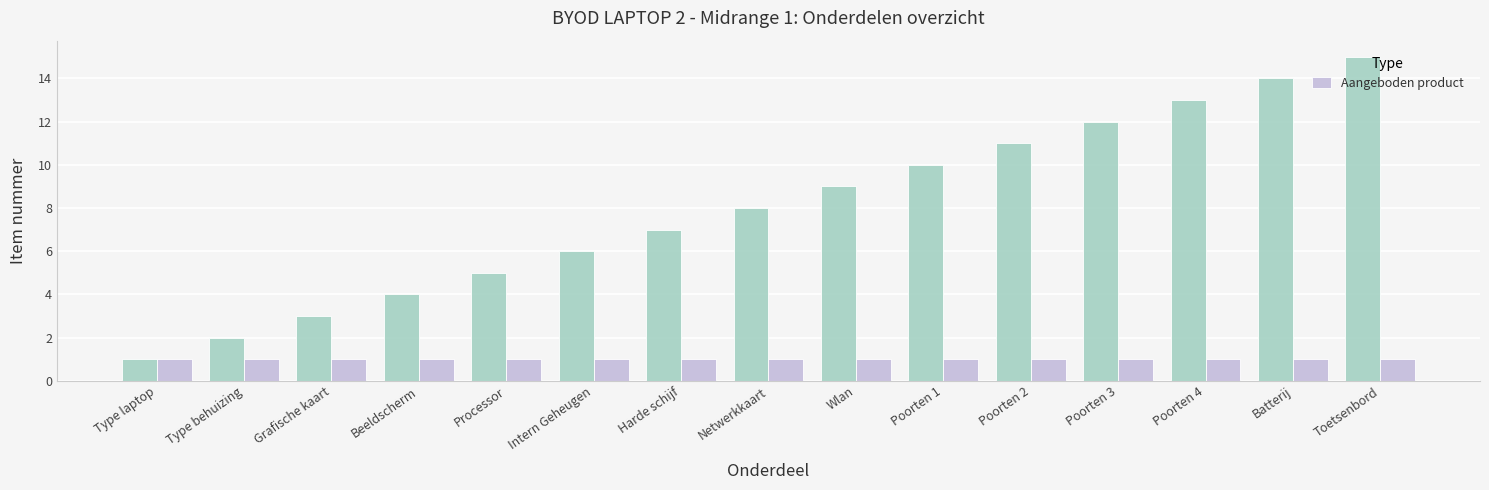

What is the spread (max minus min) of values at Type behuizing?

1